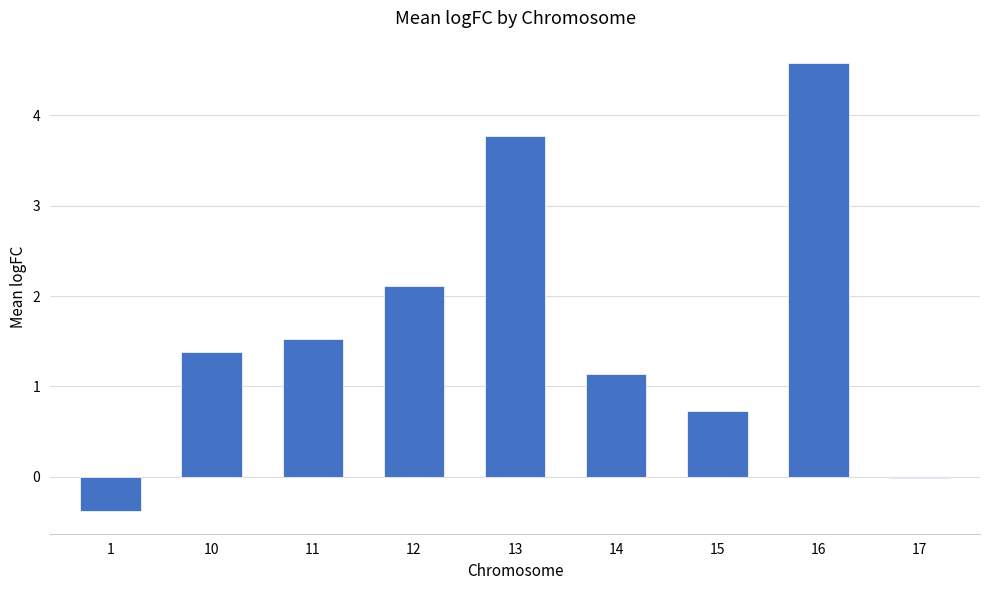

At which label is the value closest to 2?

12